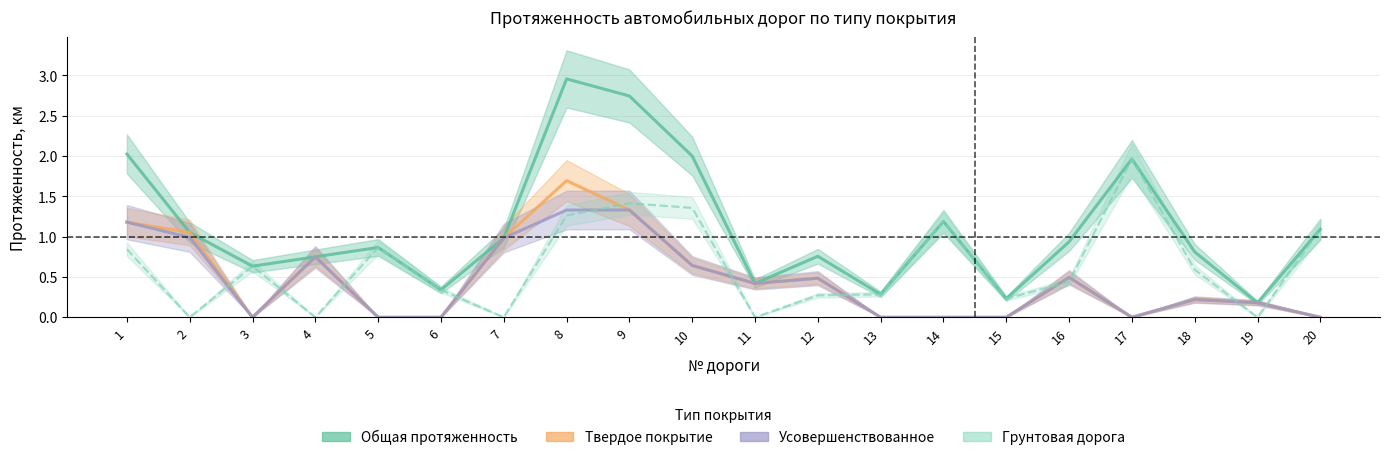

Rank the categories by Общая протяженность value from highest to lowest.

8, 9, 1, 10, 17, 14, 20, 2, 7, 16, 5, 18, 12, 4, 3, 11, 6, 13, 15, 19